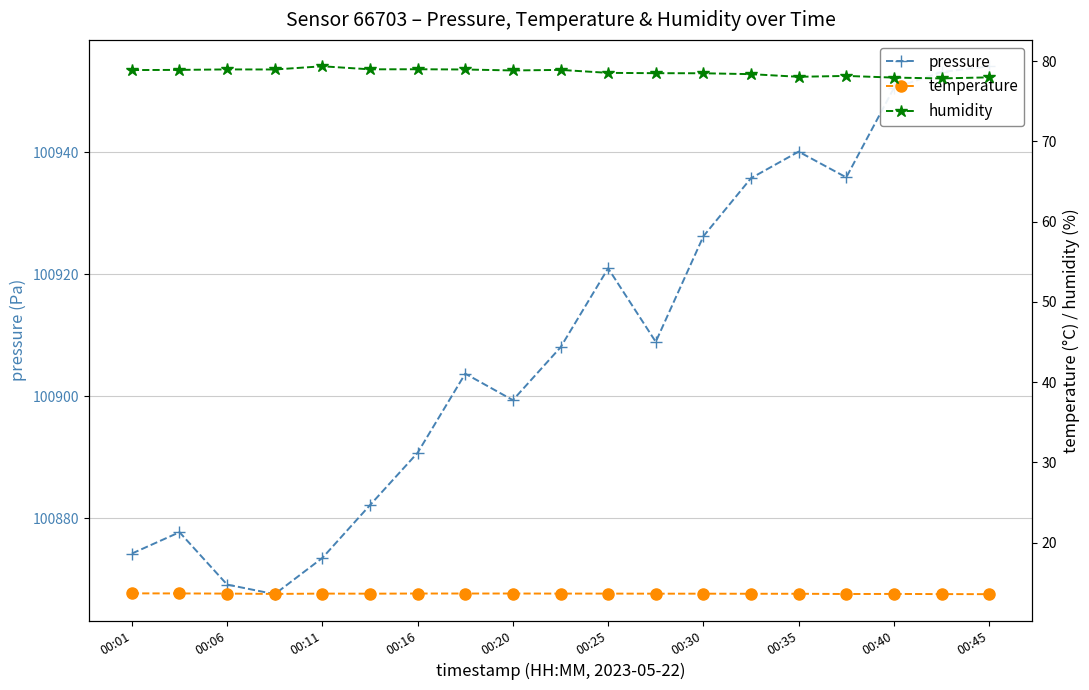

Is it true that temperature equals 8.1 at 00:35?

False